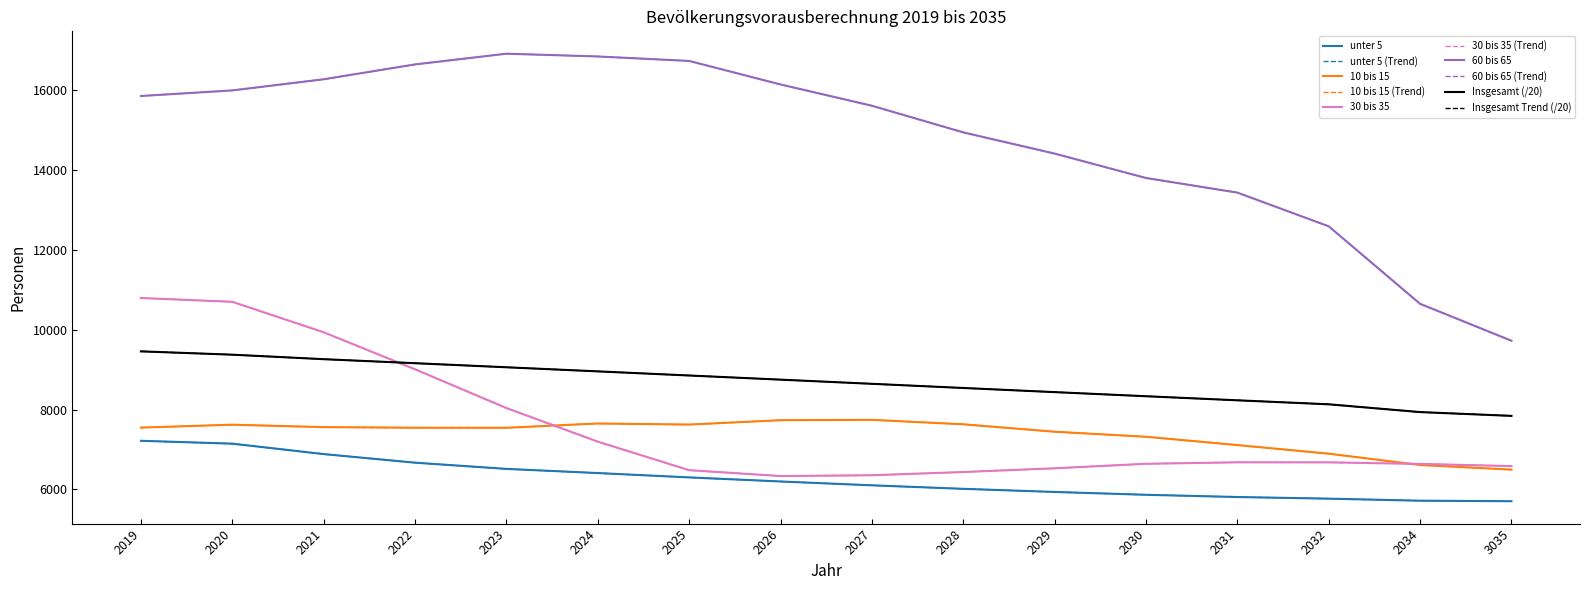

How many categories are shown in the chart?

16